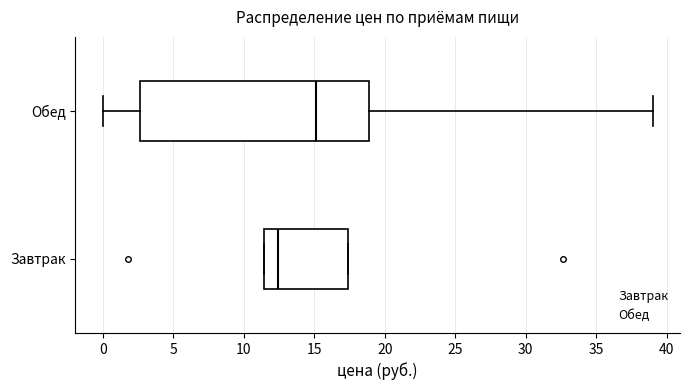

Which box is the widest, from its left edge to its right edge?

Обед